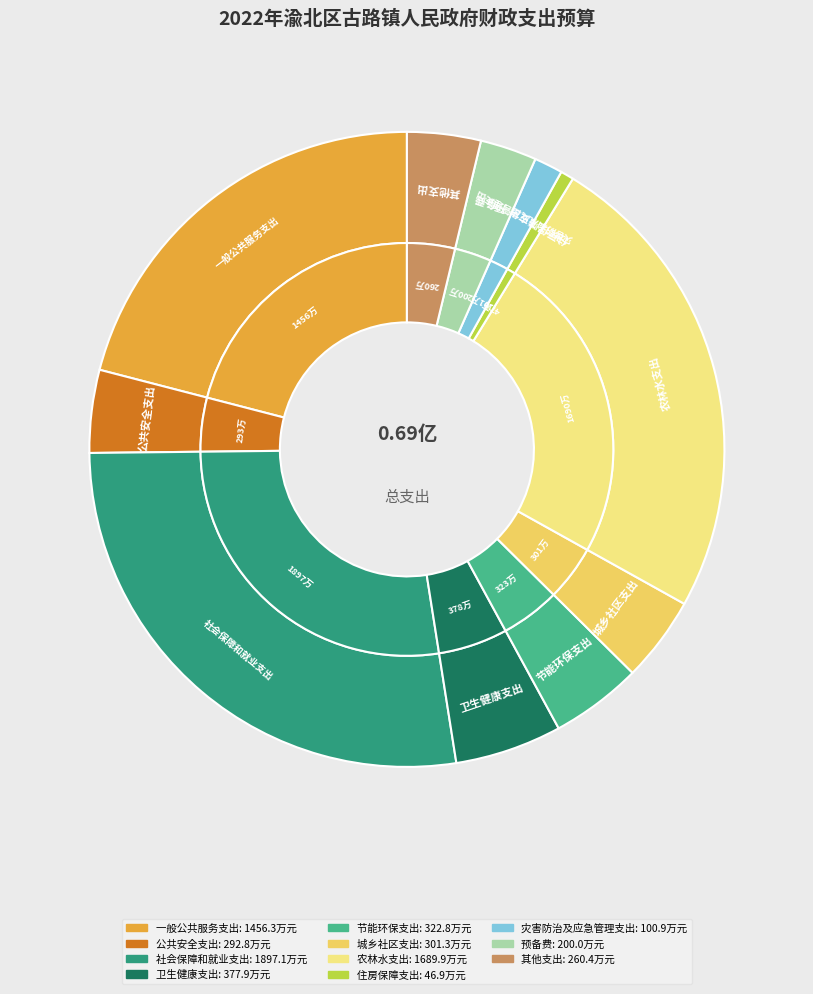

To the nearest percent, what is the average slice percentage?

9%